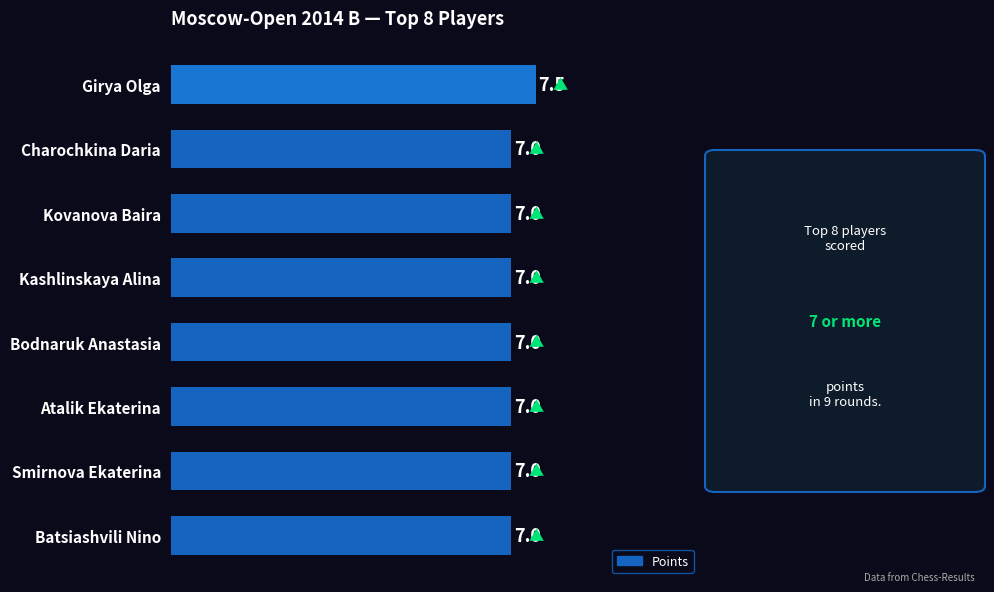

What is the greatest value displayed?

7.5